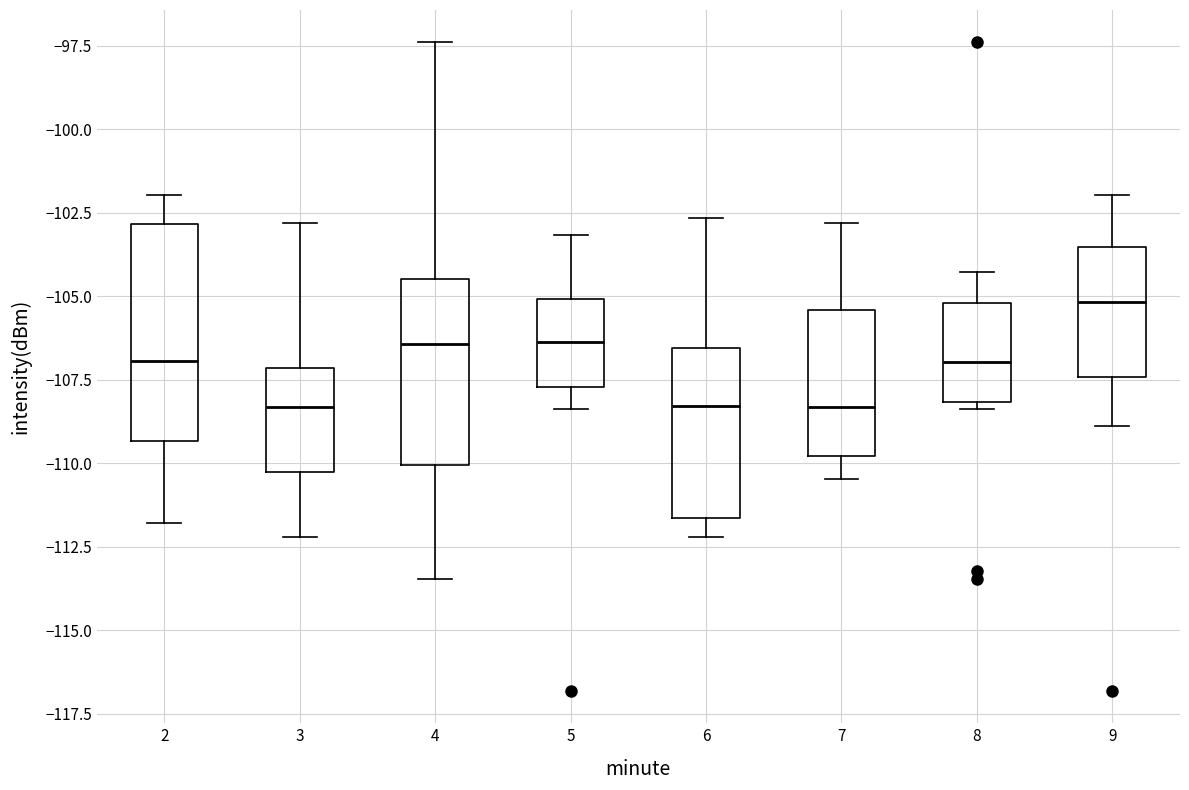

Reading left to right, read every box against the y-axis: the position of its median line, the range the box covers, and the ends of its whiskers. The values are not printed on the chart, so give them approximately, as read against the axis.

2: median -107.0, box -109.5 to -103.0, whiskers -112.0 to -102.0
3: median -108.5, box -110.5 to -107.0, whiskers -112.0 to -103.0
4: median -106.5, box -110.0 to -104.5, whiskers -113.5 to -97.5
5: median -106.5, box -107.5 to -105.0, whiskers -108.5 to -103.0
6: median -108.5, box -111.5 to -106.5, whiskers -112.0 to -102.5
7: median -108.5, box -110.0 to -105.5, whiskers -110.5 to -103.0
8: median -107.0, box -108.0 to -105.0, whiskers -108.5 to -104.5
9: median -105.0, box -107.5 to -103.5, whiskers -109.0 to -102.0